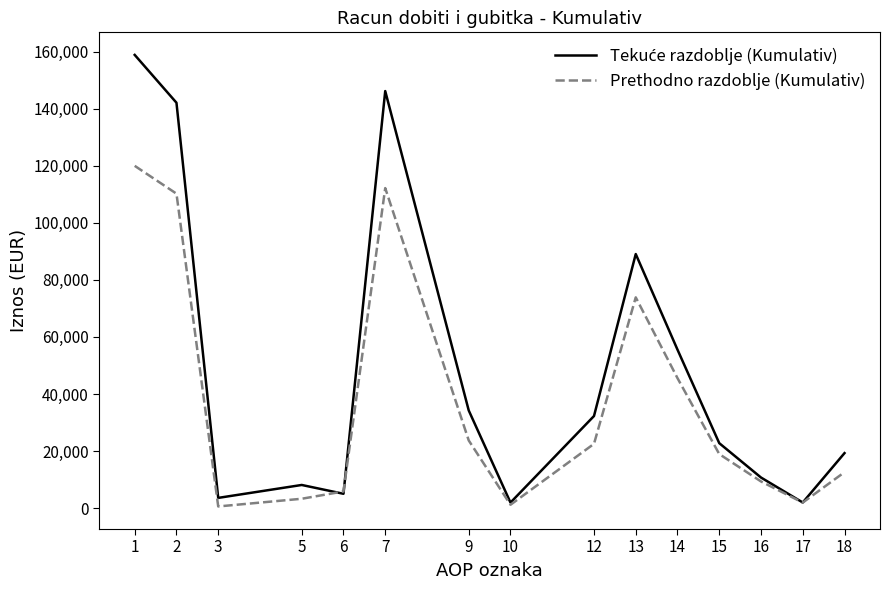

What is the total value across all series at 1?

278823